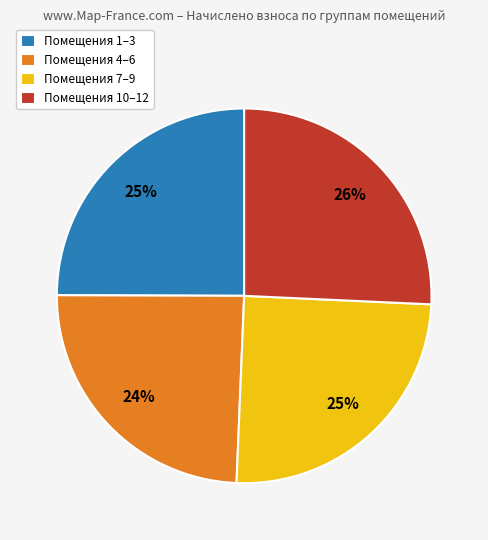

What is the largest slice in the pie chart?

Помещения 10–12